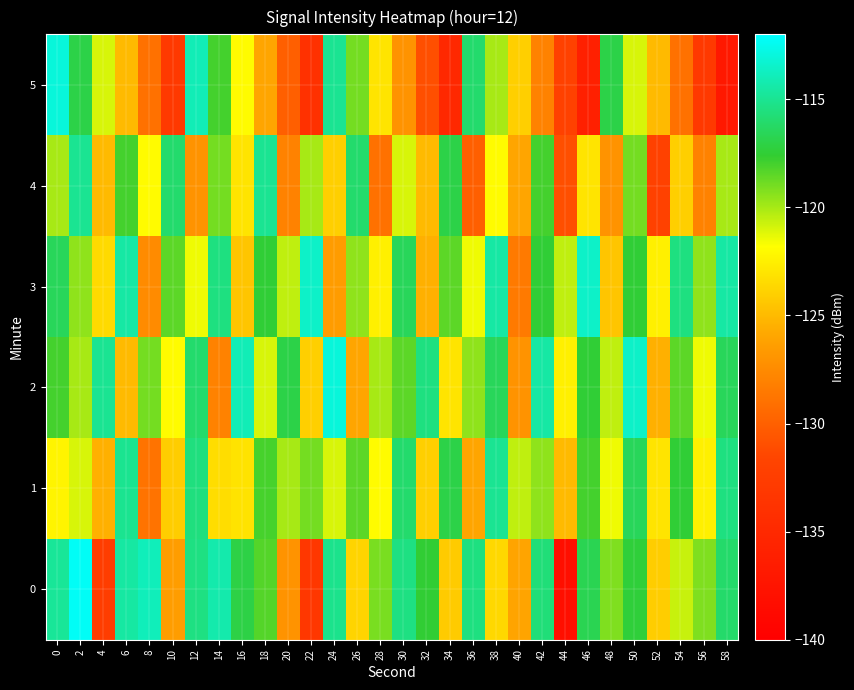

Which series has the largest total across all categories?

2